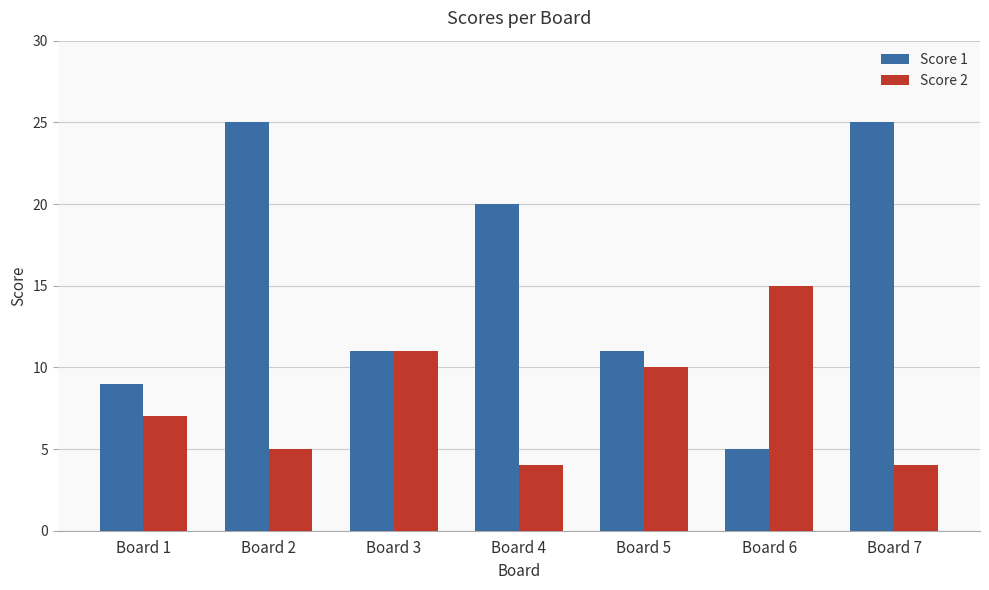

What is the maximum value for Score 1?

25